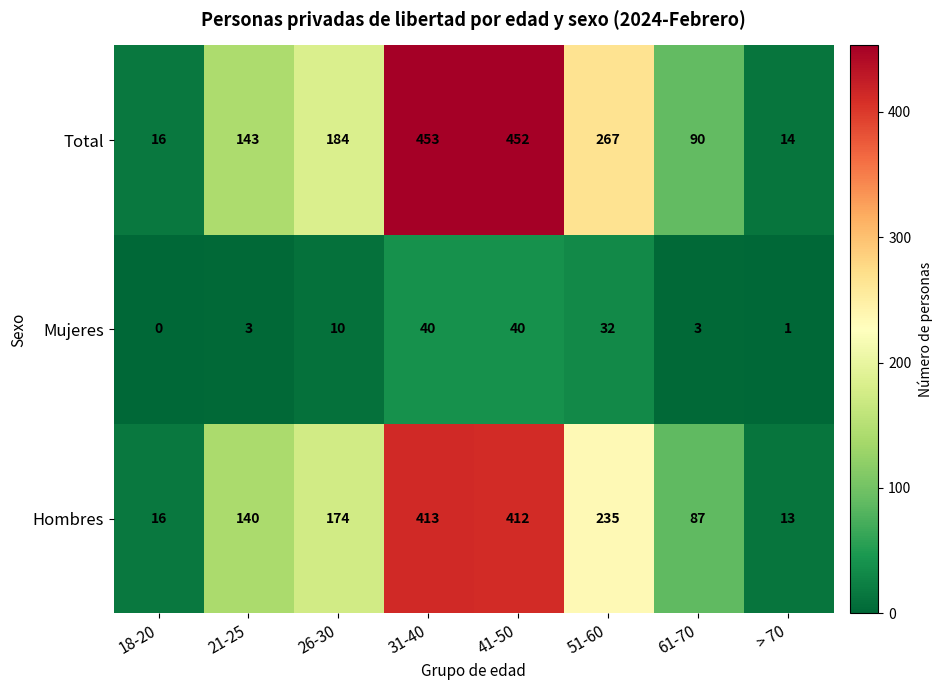

Rank the series by their maximum value, from highest to lowest.

Total, Hombres, Mujeres